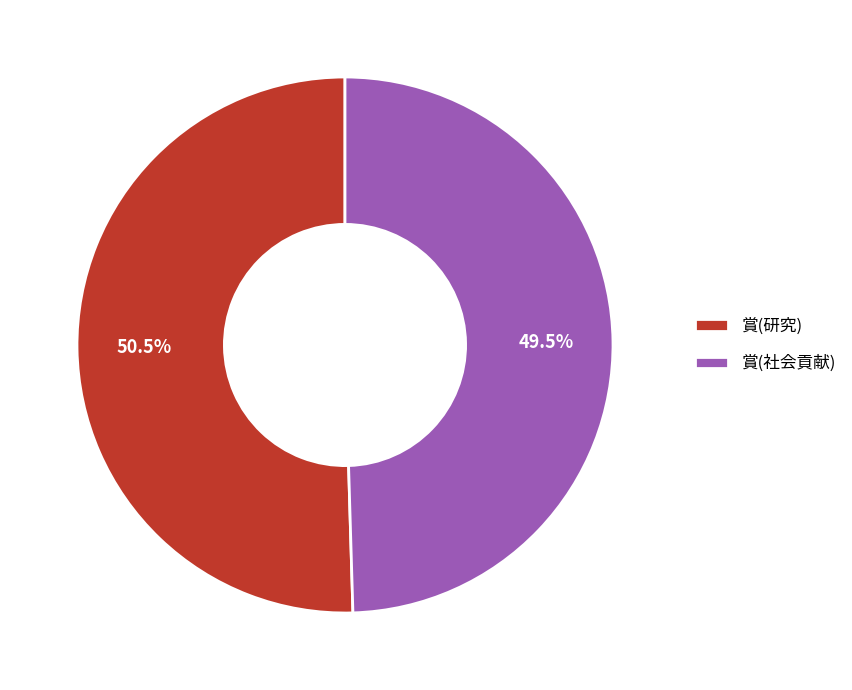

What is the majority slice?

賞(研究)